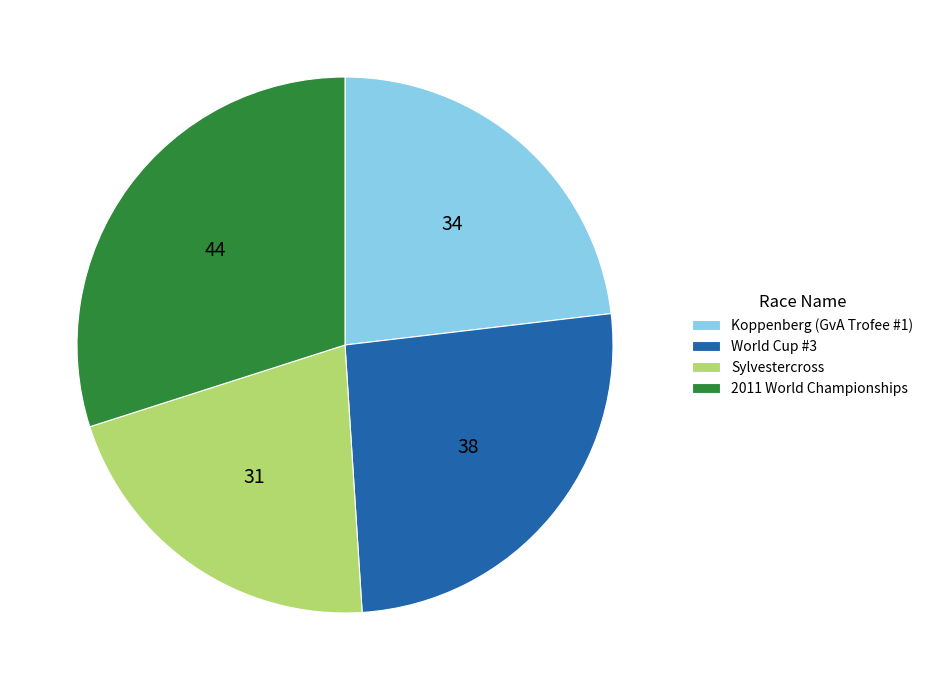

Is it true that Koppenberg (GvA Trofee #1) is 23% of the pie?

True